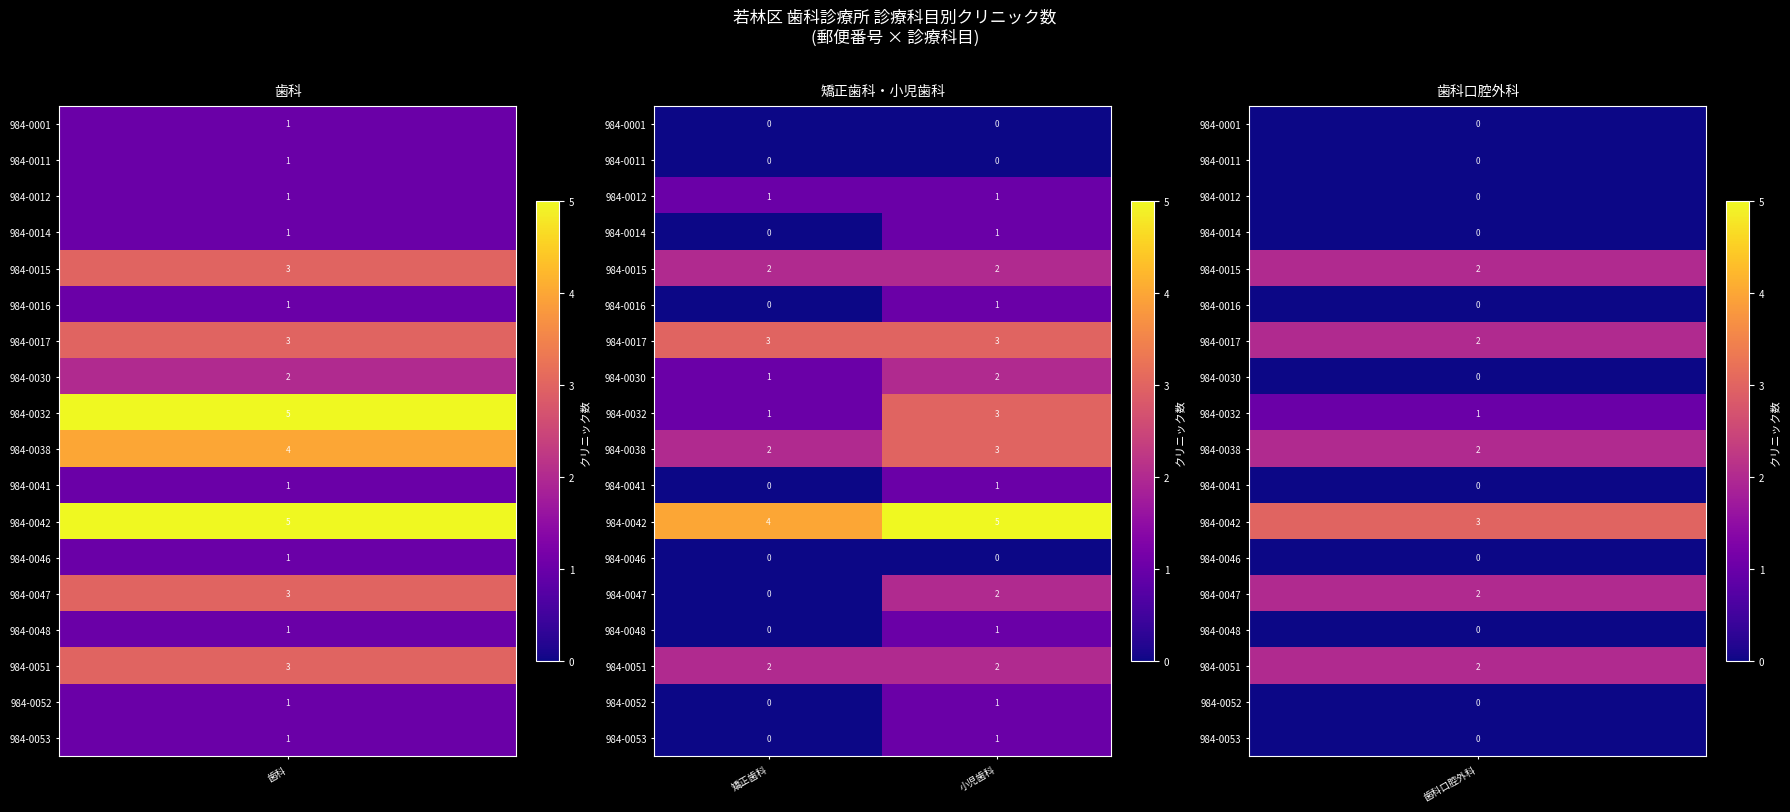

At which category is the sum across all series the highest?

小児歯科